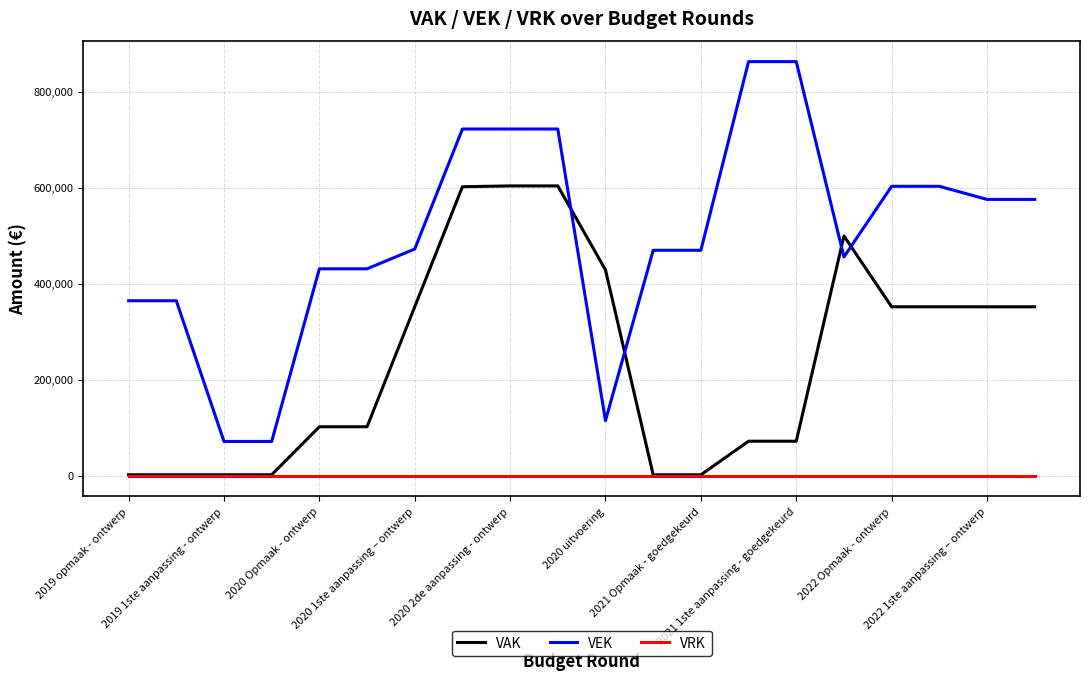

True or false: VRK and VEK cross at least once.

False